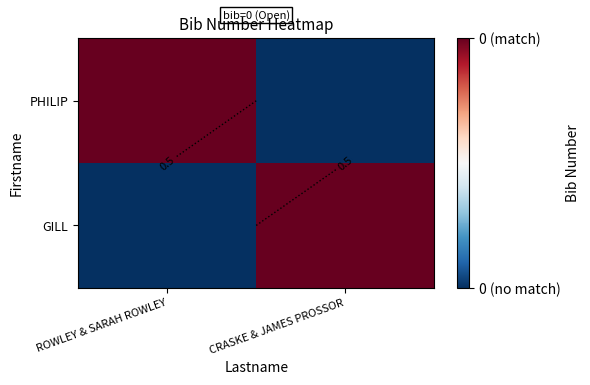

The GILL series shows 0 at ROWLEY & SARAH ROWLEY. True or false?

True